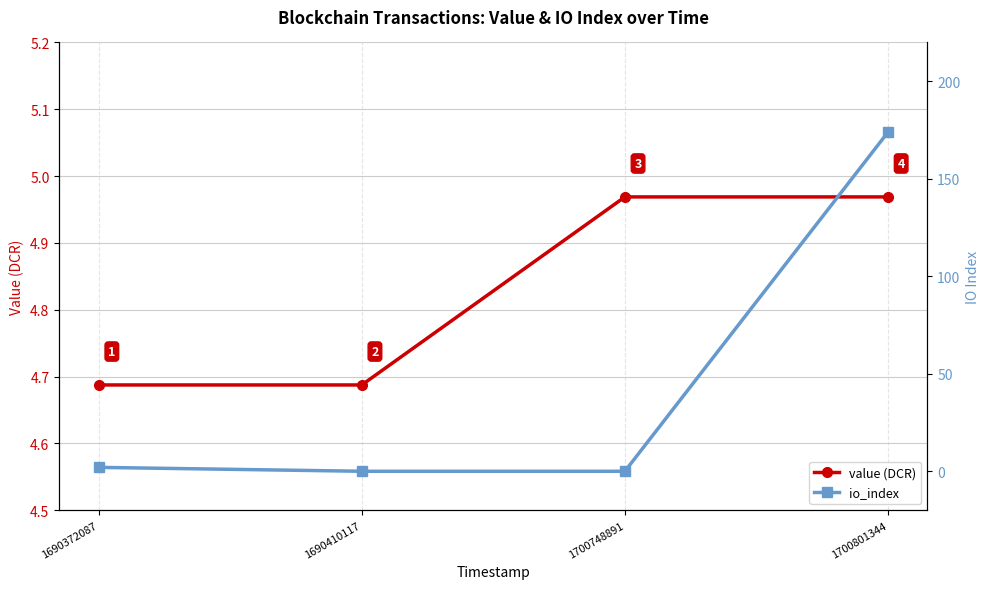

Reading left to right, transcribe all the data shown in this chart.

value (DCR): 4.7	4.7	5.0	5.0
io_index: 2.0	0.0	0.0	174.0